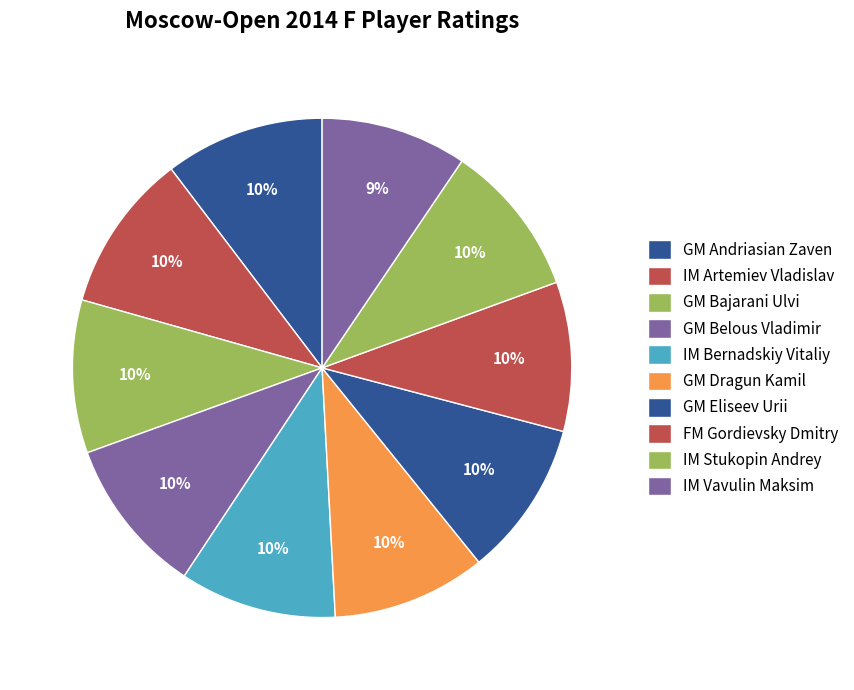

What percentage do IM Stukopin Andrey and GM Dragun Kamil together represent?

19.9%